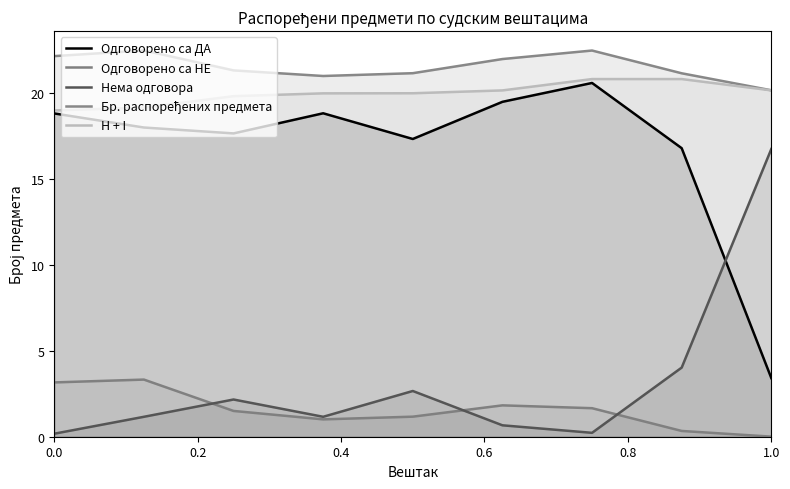

True or false: Бр. распоређених предмета has more than 1 points higher than both neighbors.

True